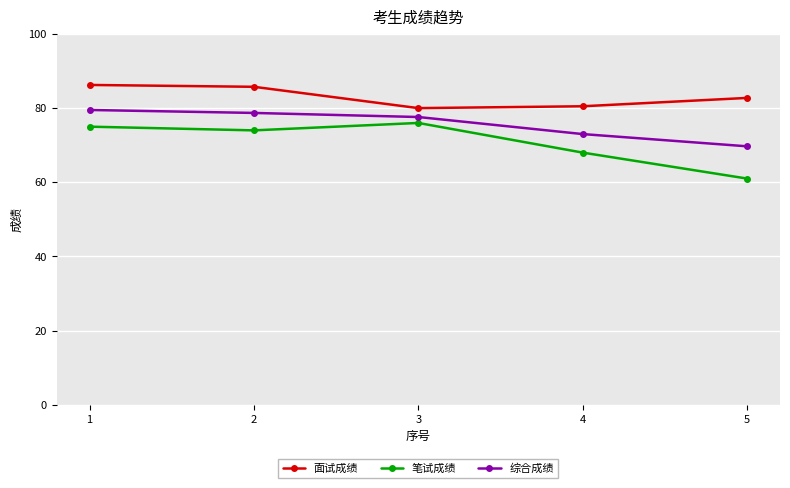

What are all the series names shown in the legend?

面试成绩, 笔试成绩, 综合成绩